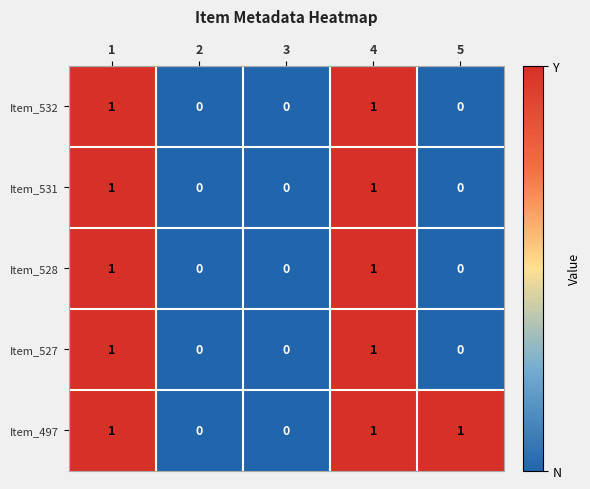

True or false: Item_532 has a value of -1 at 3.

False